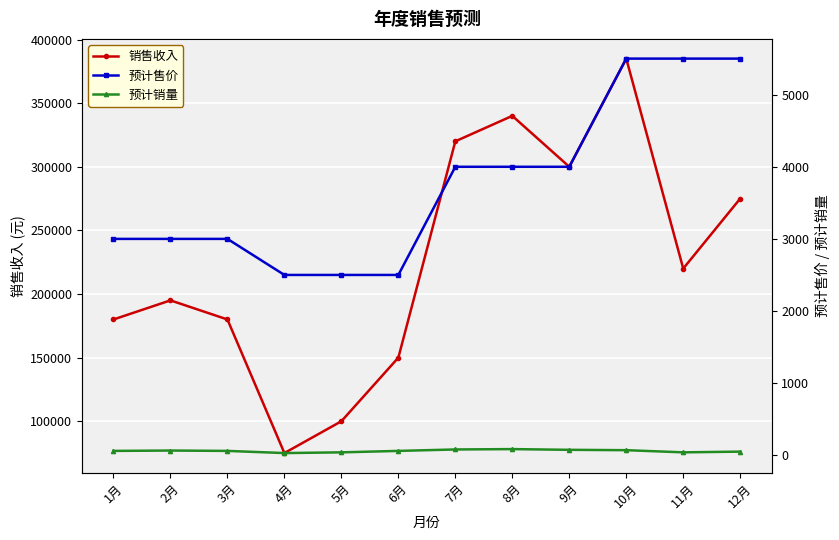

What is the value of the 销售收入 point at the 1st from the left?

180000